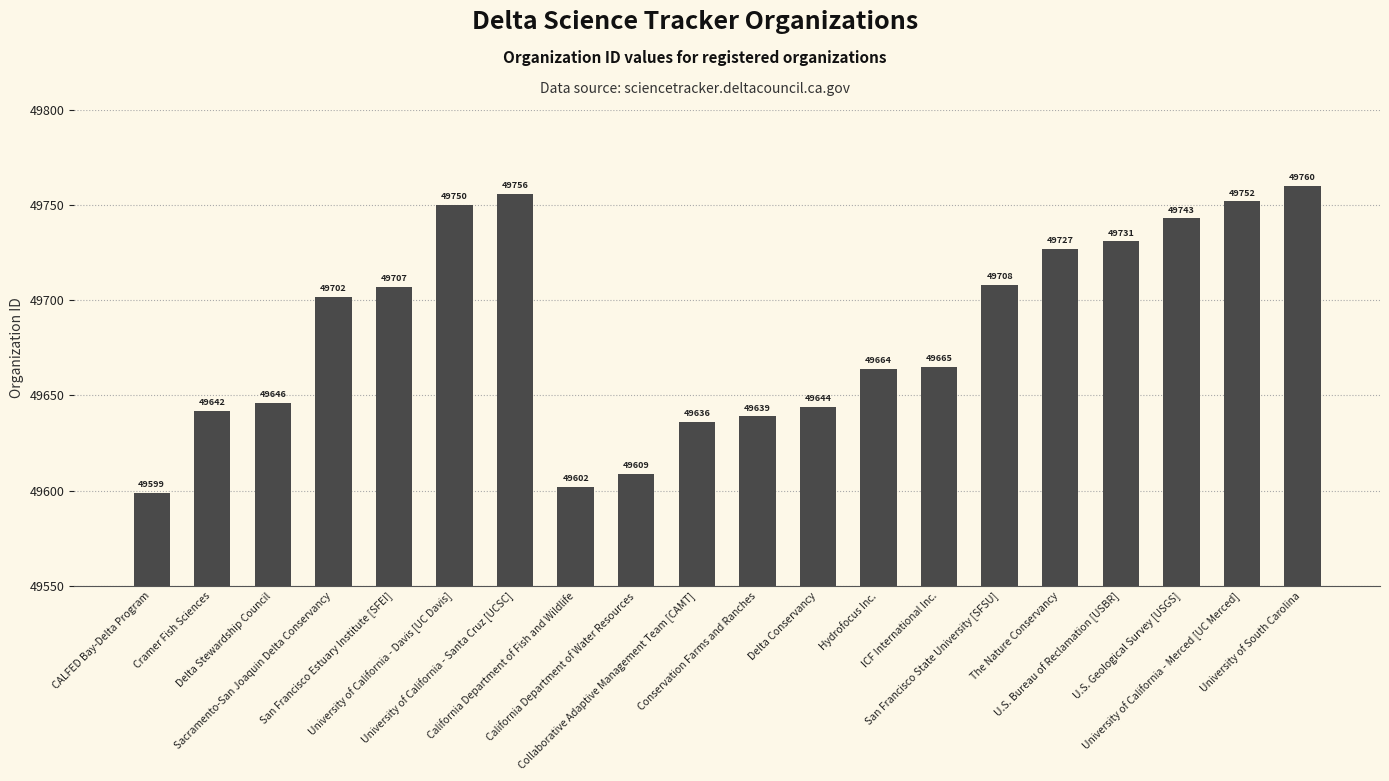

What is the label of the 13th bar from the right?

California Department of Fish and Wildlife